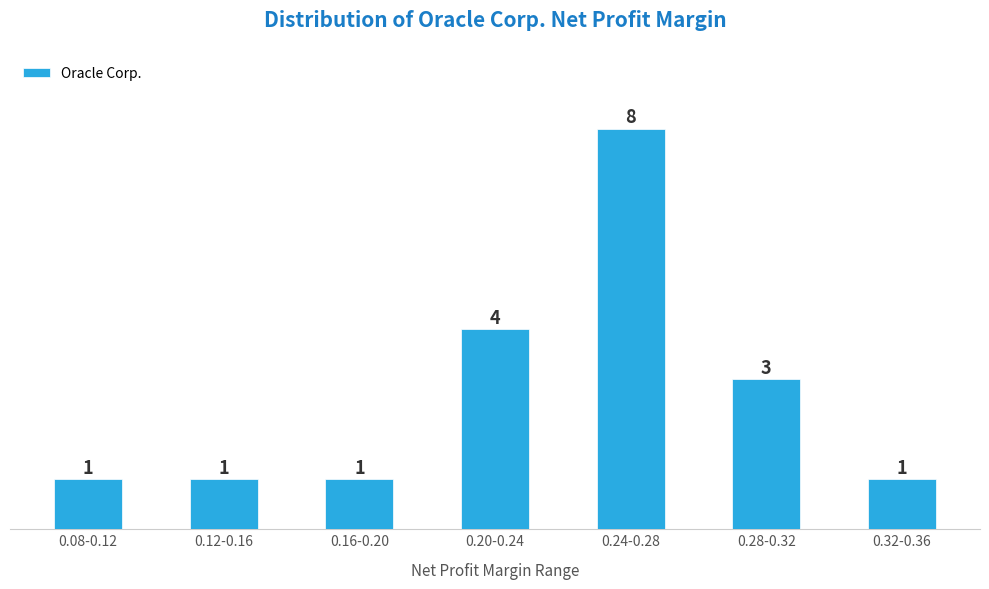

Reading left to right, what are all the values shown in this chart?

1	1	1	4	8	3	1